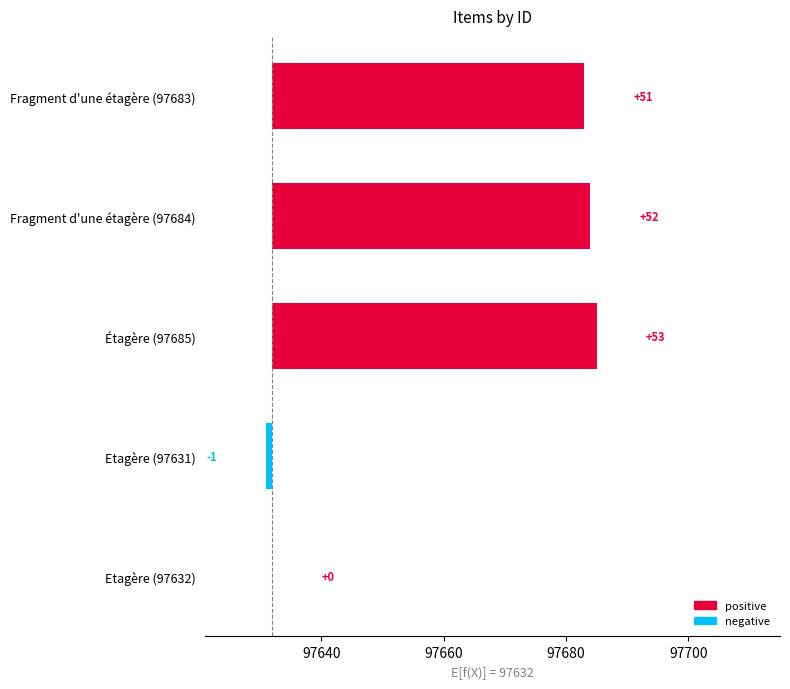

How many data points in negative are less than 0?

1